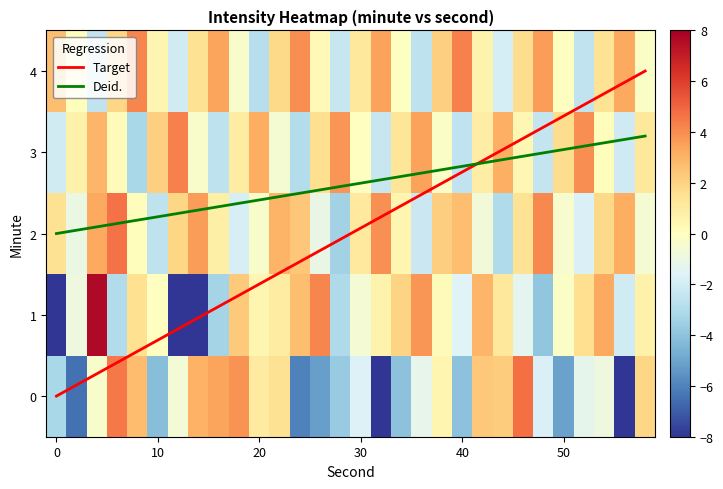

Read the 3 value at 19.

-0.2